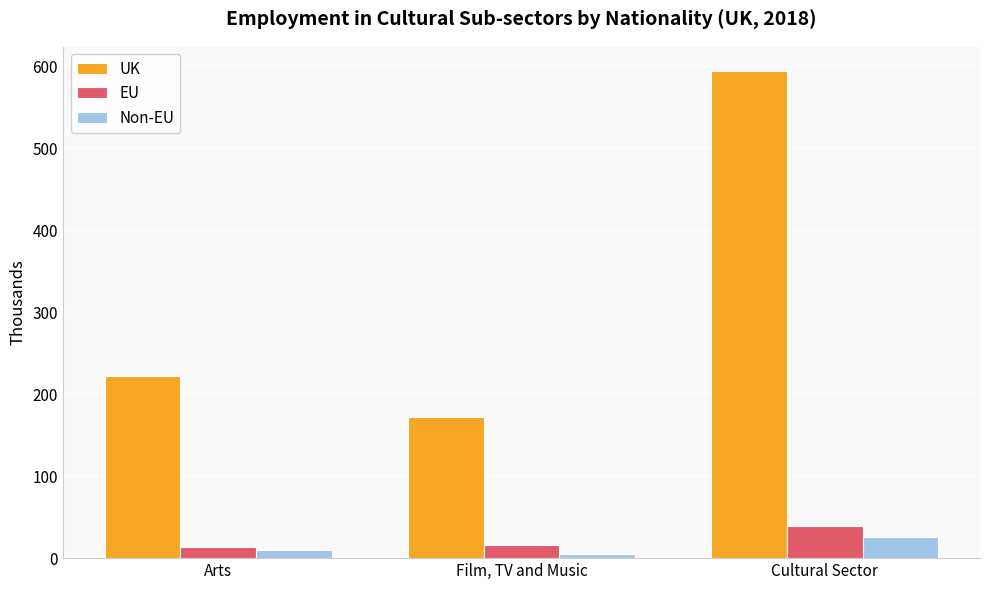

What are all the series names shown in the legend?

UK, EU, Non-EU